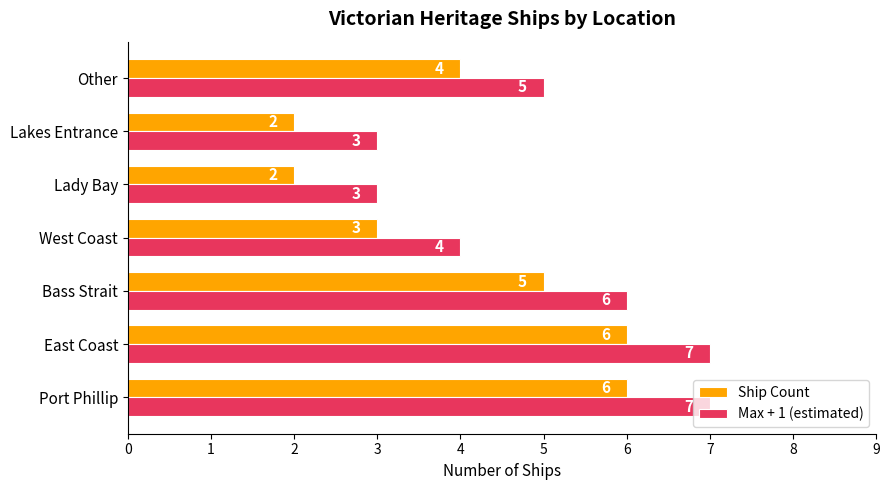

The Ship Count series shows 7 at Other. True or false?

False